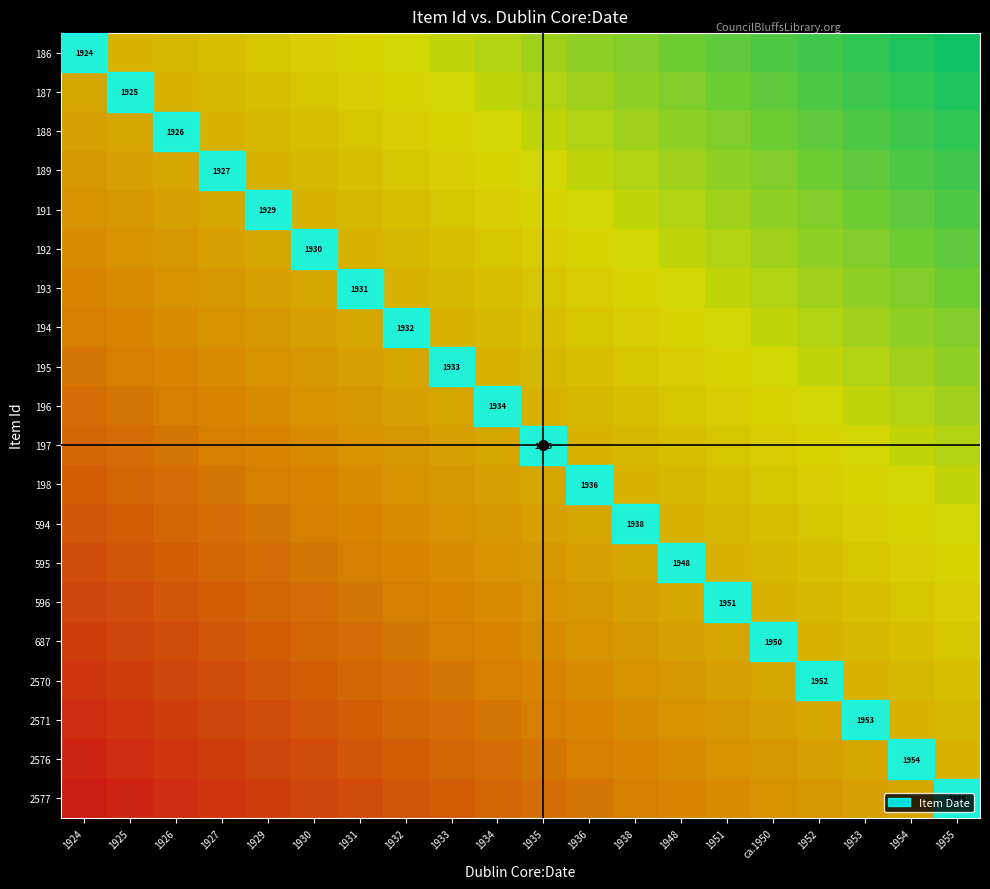

True or false: 191 has a value of 0.1 at ca.1950.

False